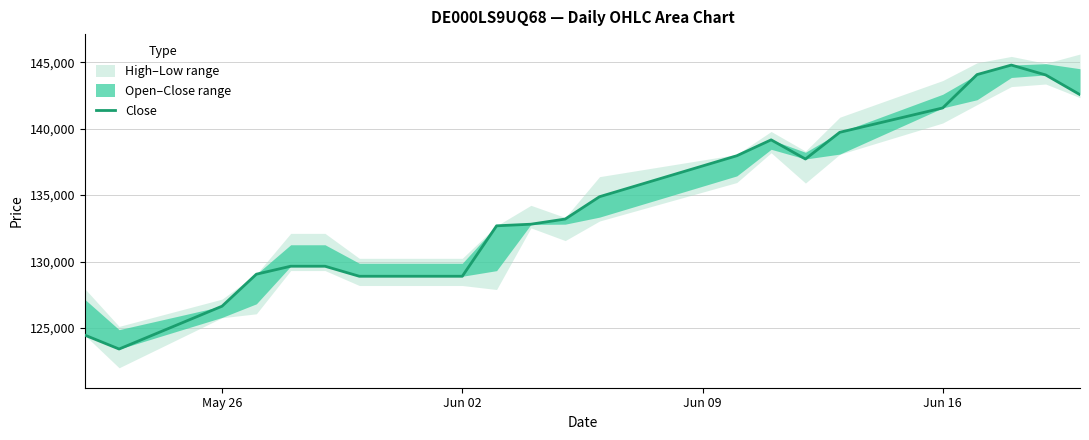

What is the value of the 2nd point from the left?

123414